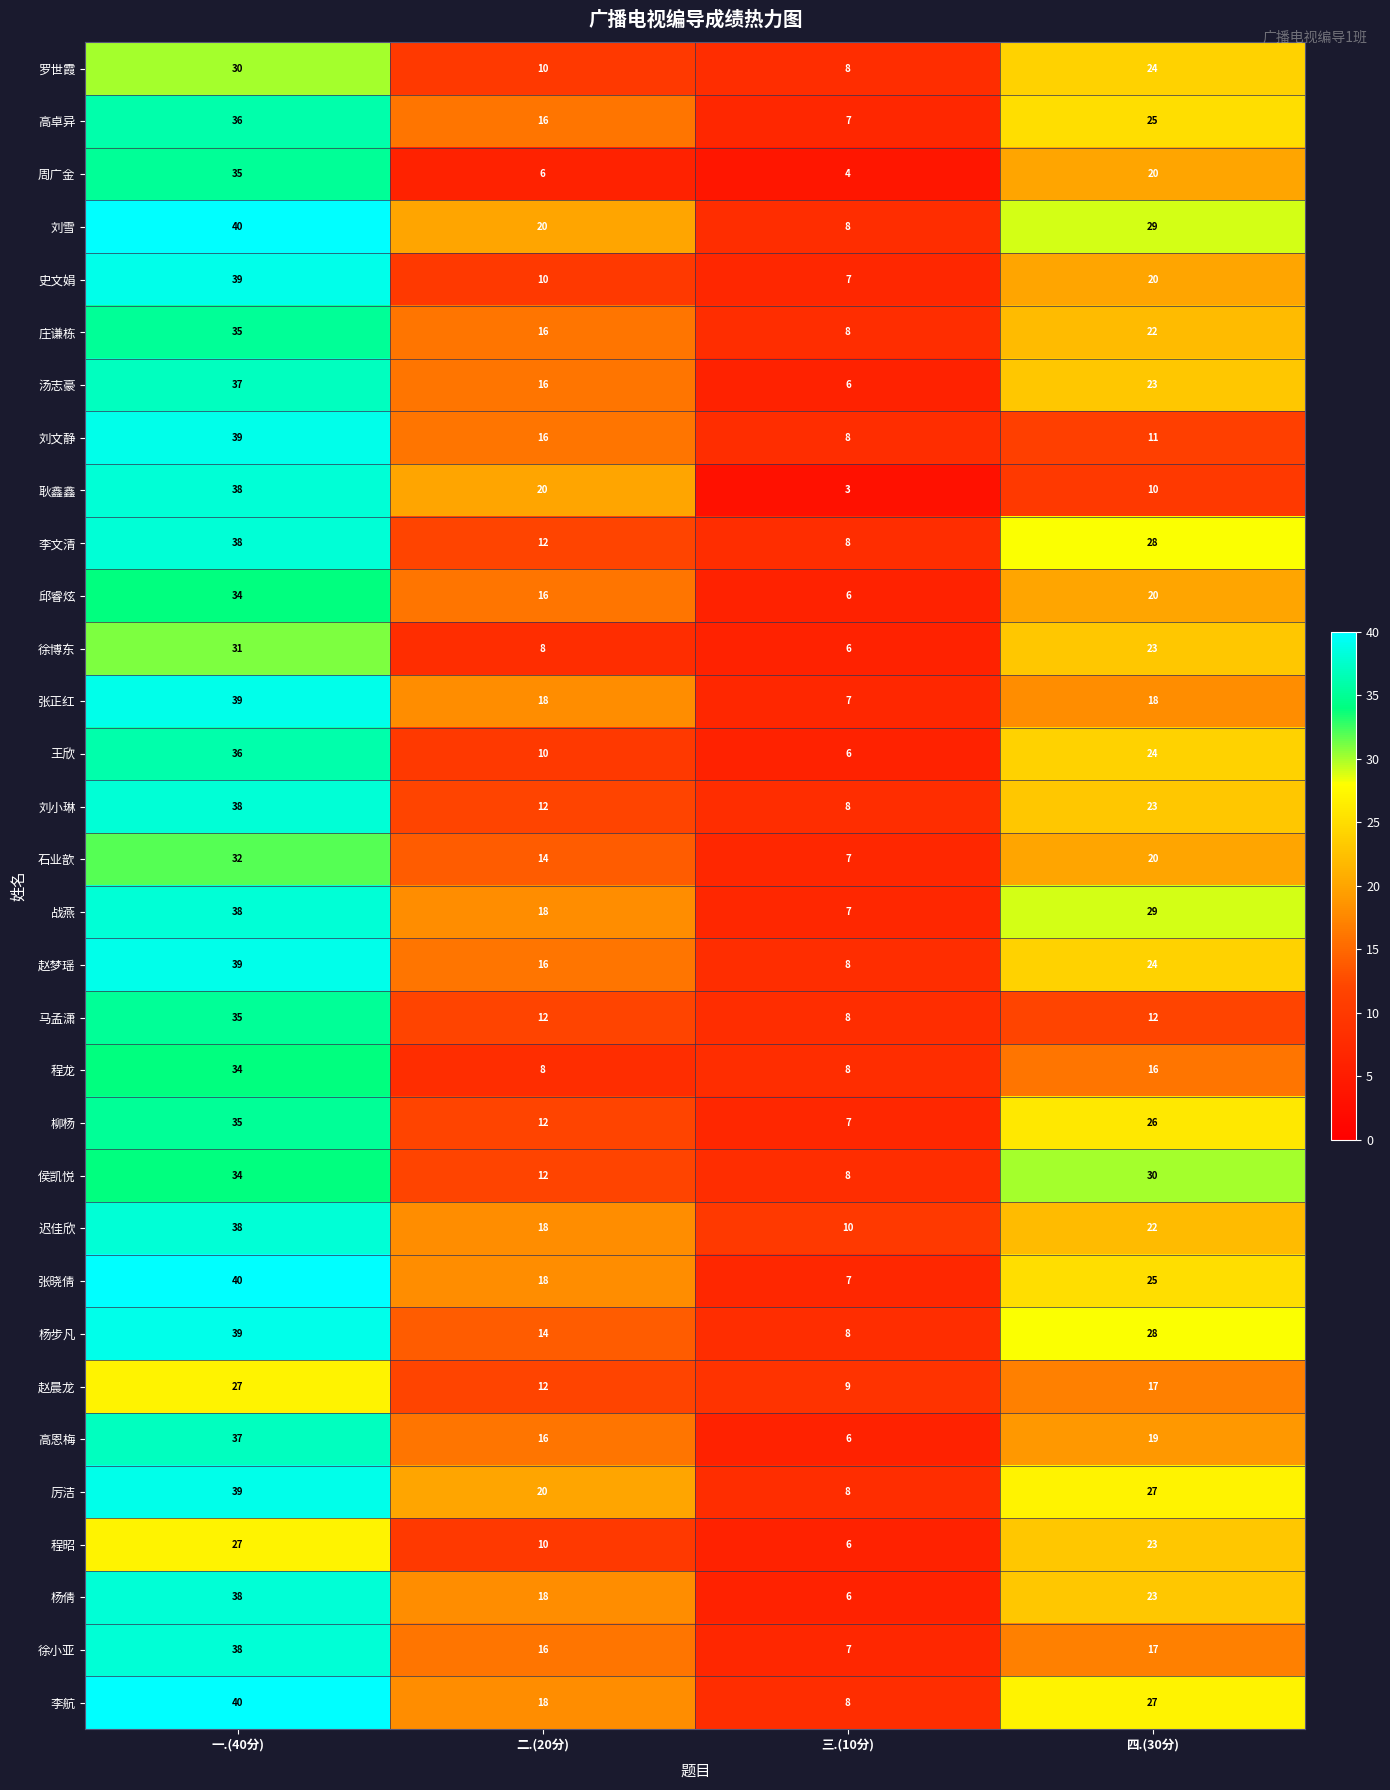

What is the sum of the 张晓倩 values at 四.(30分) and 一.(40分)?

65